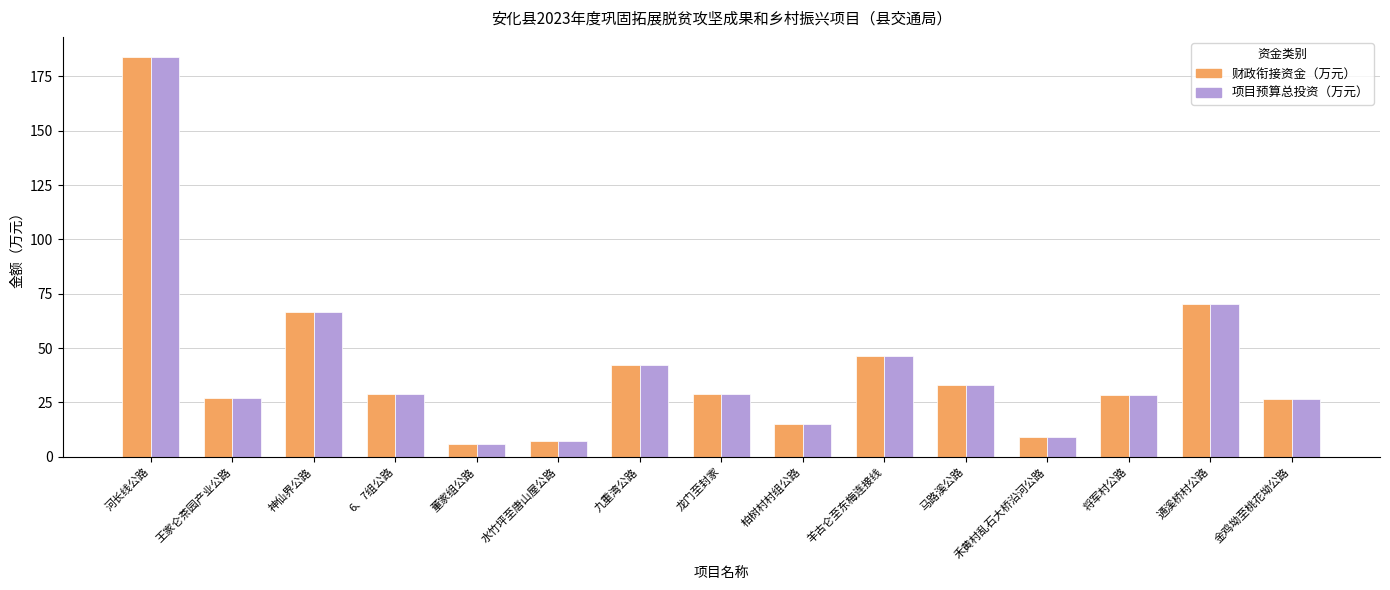

True or false: 财政衔接资金（万元） has a value of 15.4 at 王家仑茶园产业公路.

False